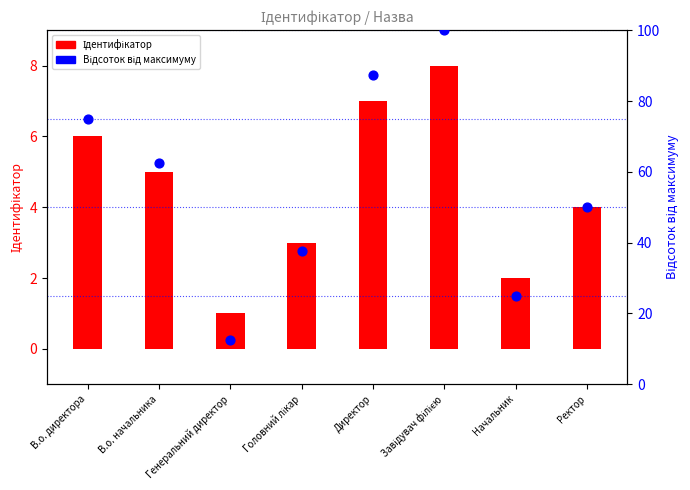

Which series contains the lowest Y value?

Ідентифікатор